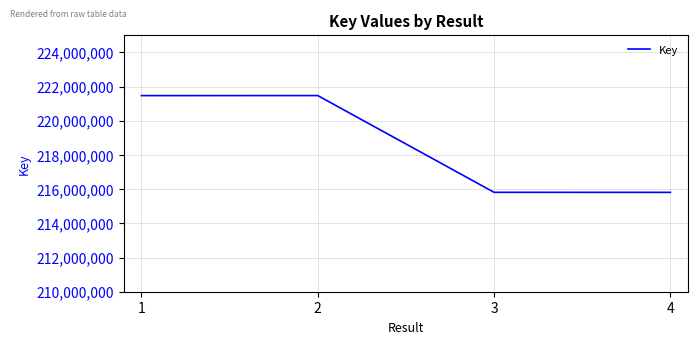

How many distinct data groups are displayed?

1